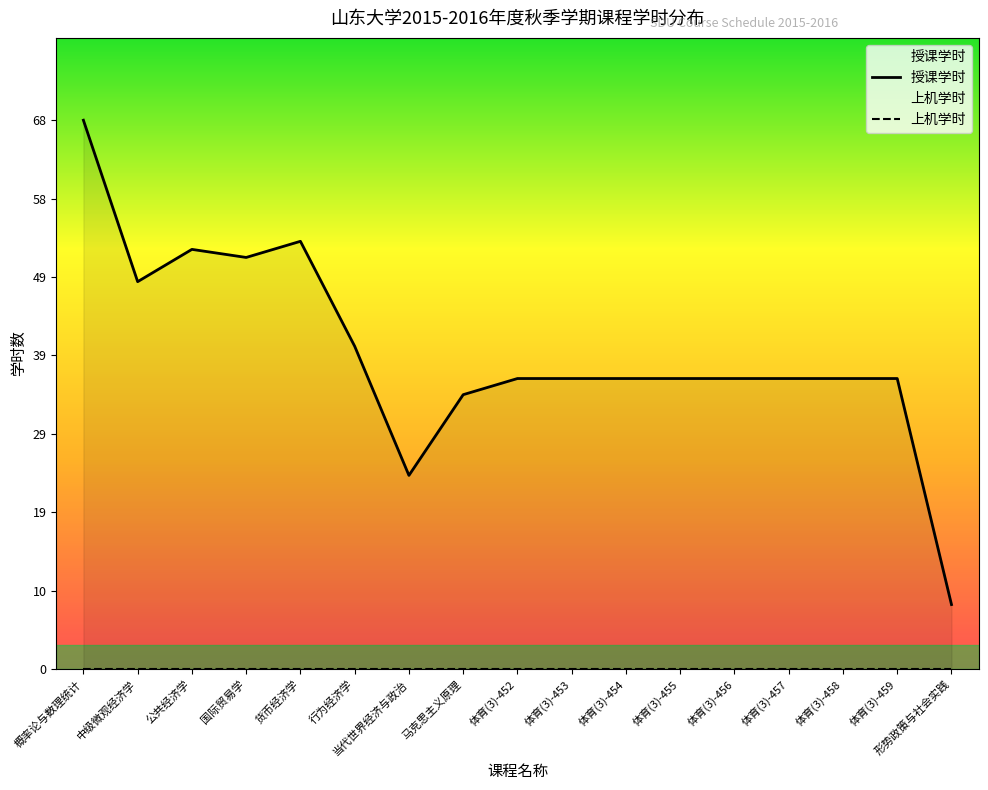

True or false: 上机学时 has more than 0 points higher than both neighbors.

False